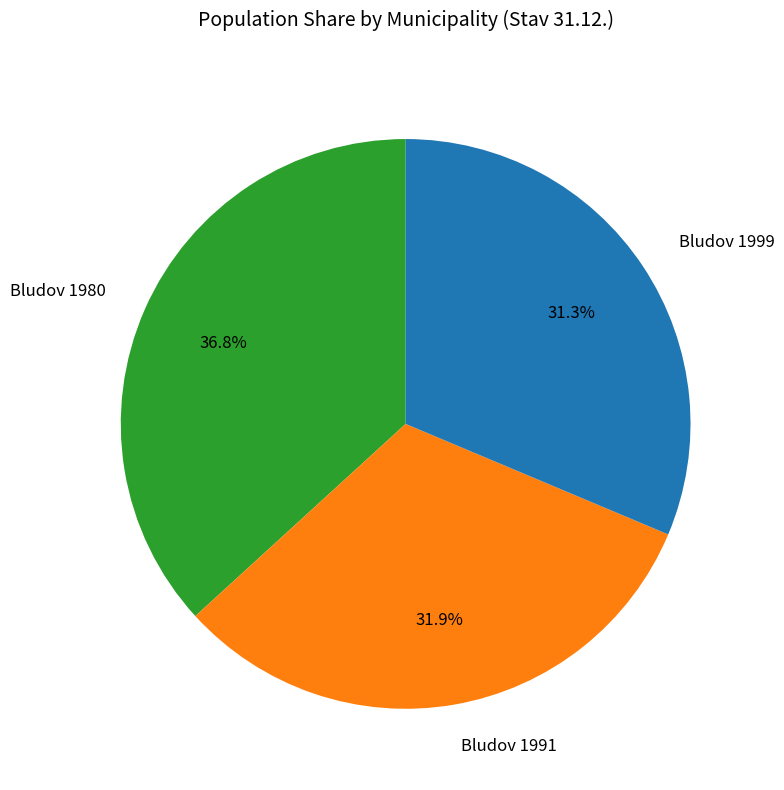

How many slices are in this pie chart?

3